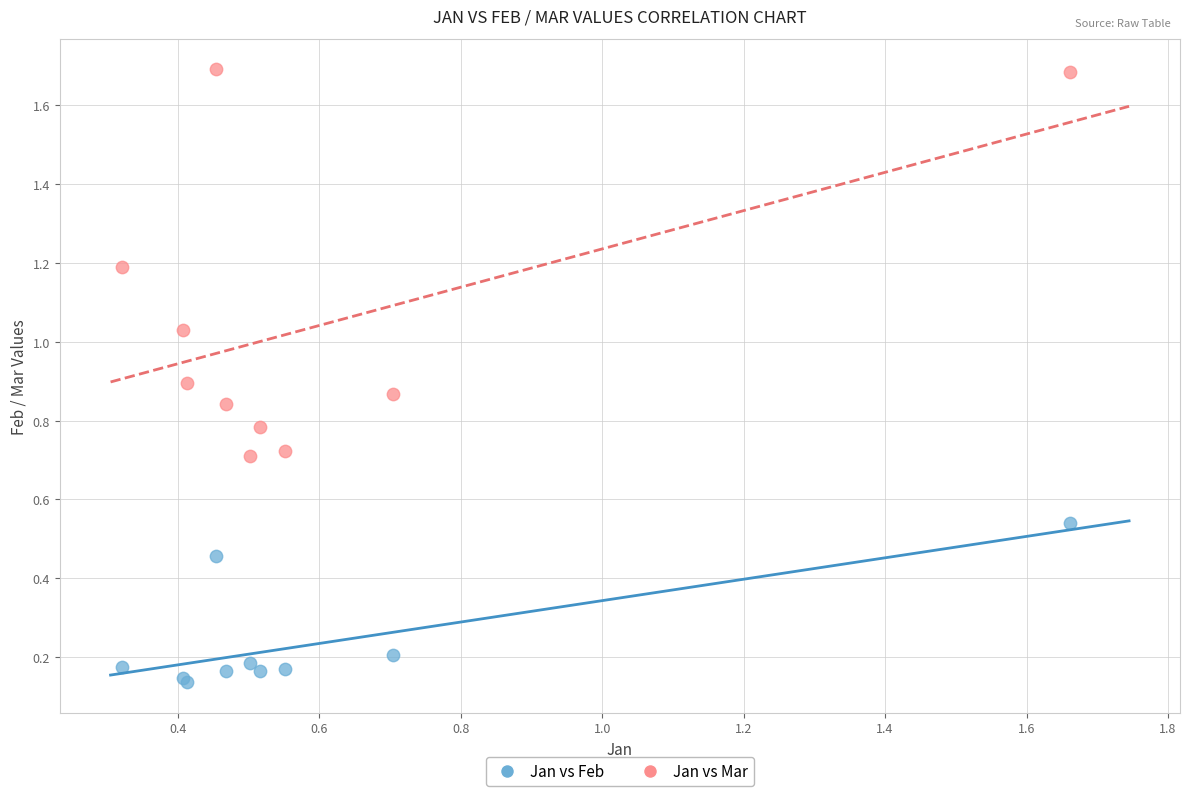

Which series has the largest Y range (max minus min)?

Jan vs Mar